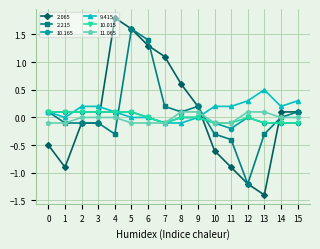

At which category is the sum across all series the highest?

5